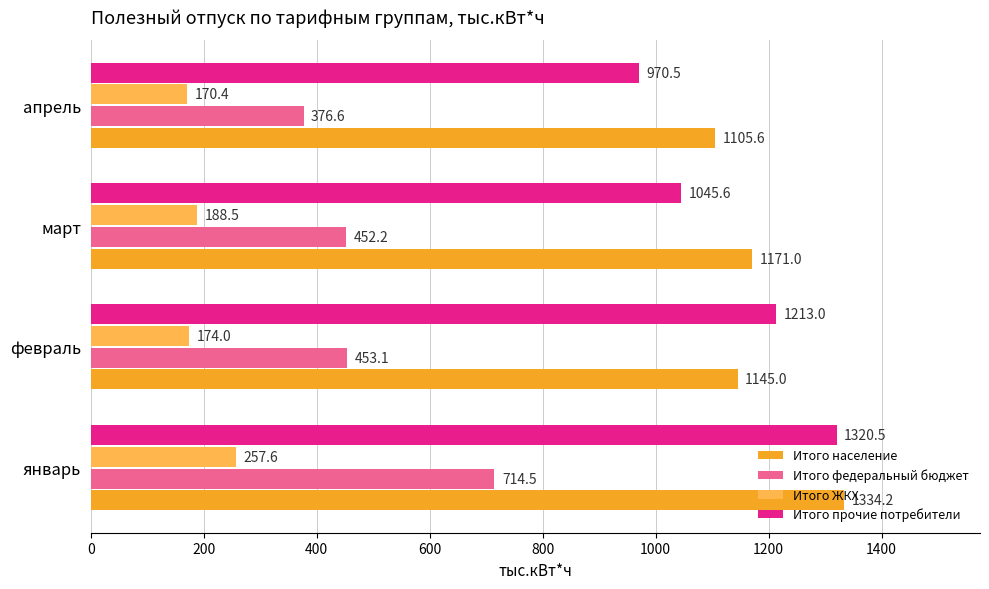

What is the smallest value displayed?

170.4